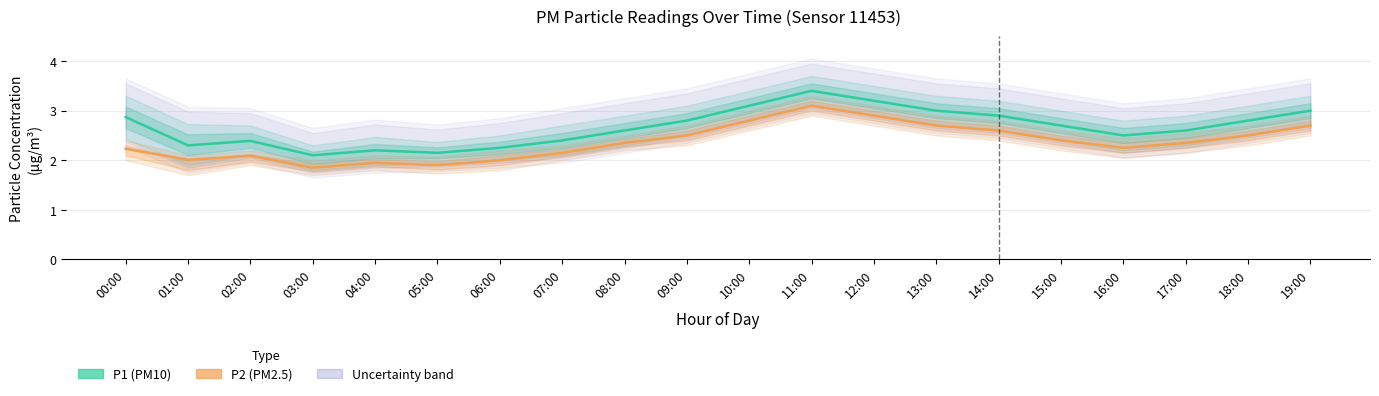

What value does the P1 series have at 17:00?

2.6